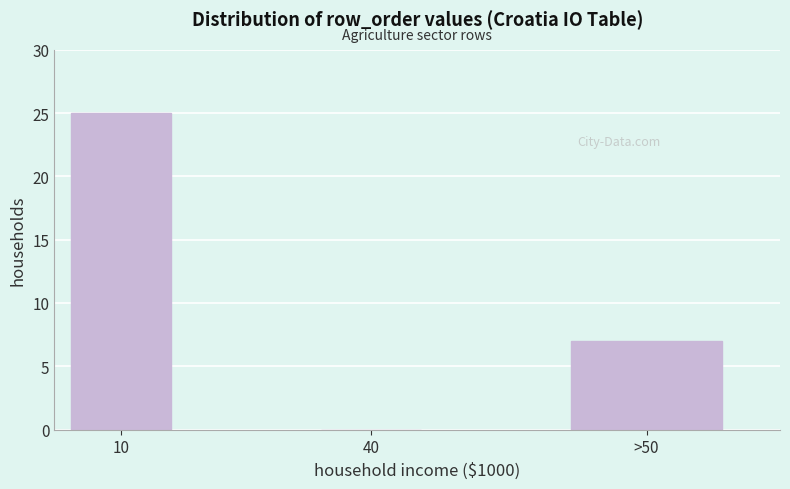

Reading left to right, extract all data points from this chart.

10=25	40=0	>50=7